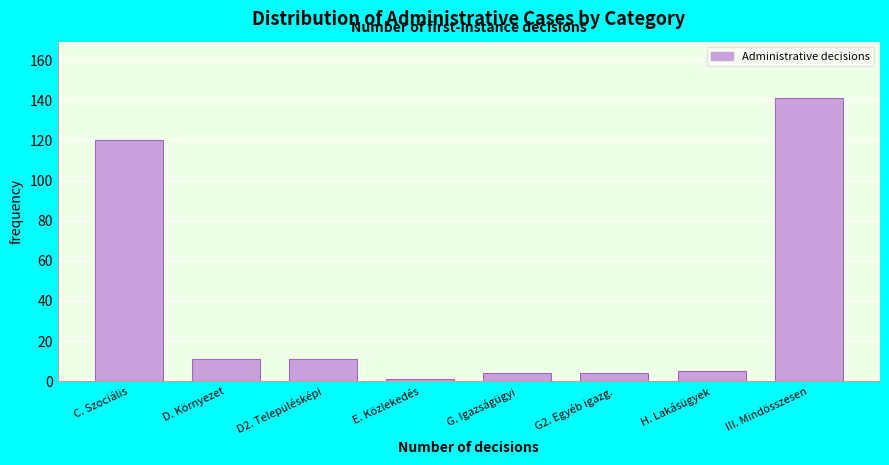

Reading right to left, list all the values displayed in this chart.

141	5	4	4	1	11	11	120